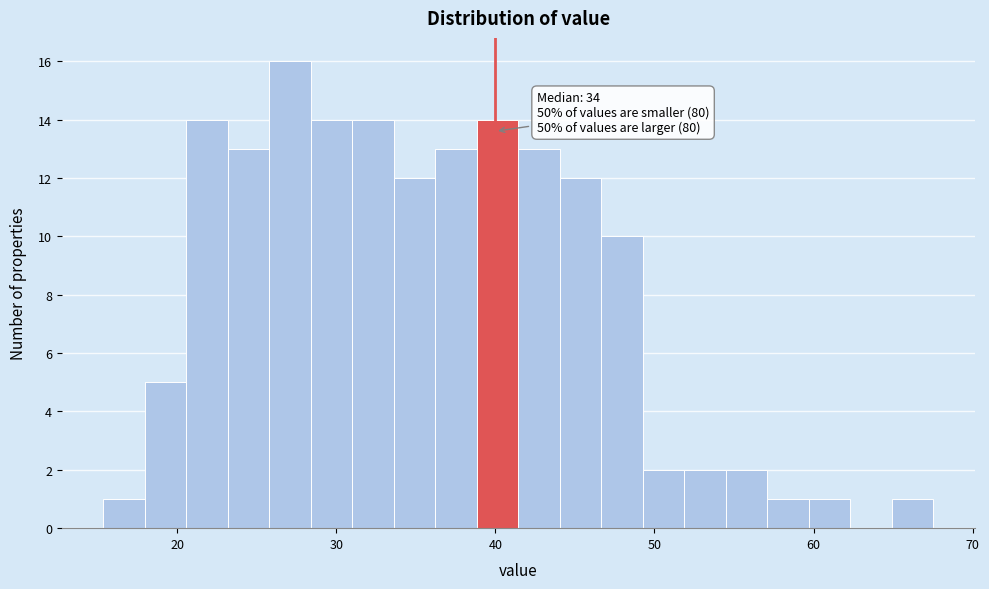

Around what value on the x-axis is the tallest bar? Give the approximate position of its centre, as read against the axis.

27